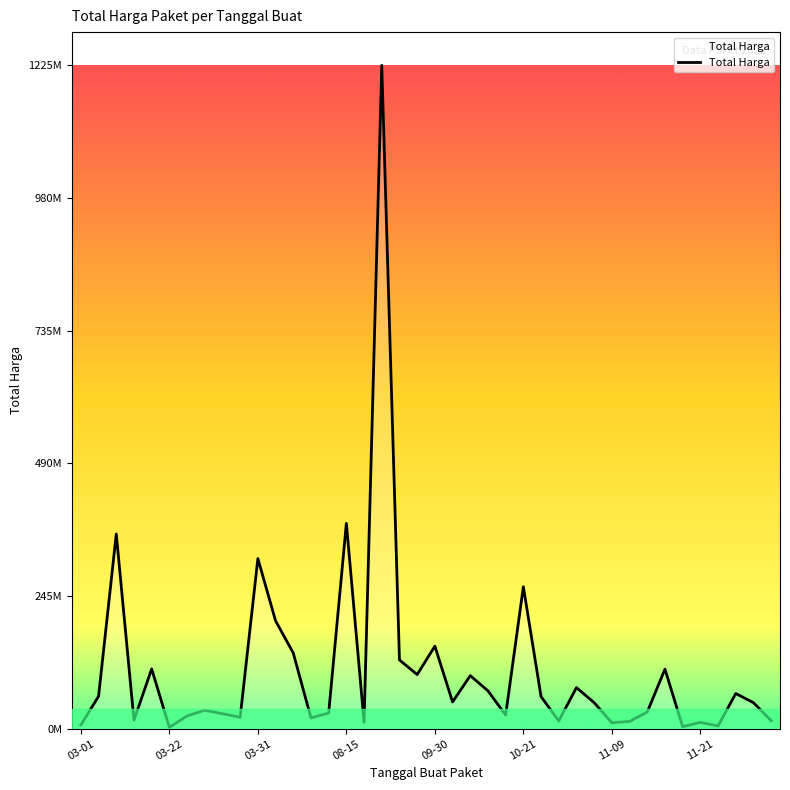

Between 19 and 09-30, which is larger?

09-30